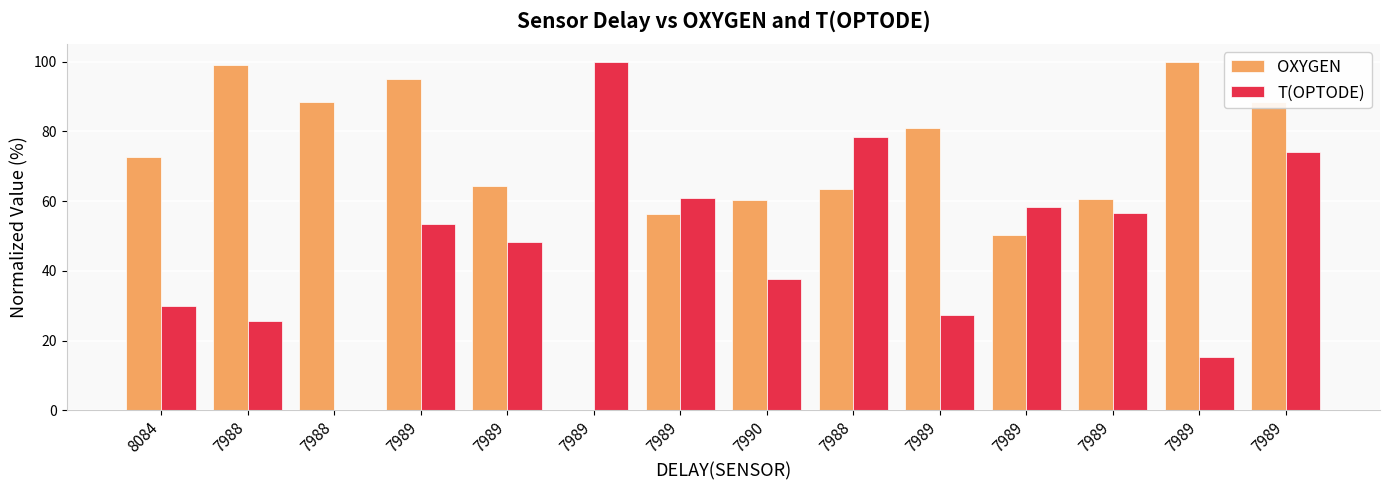

What are all the series names shown in the legend?

OXYGEN, T(OPTODE)